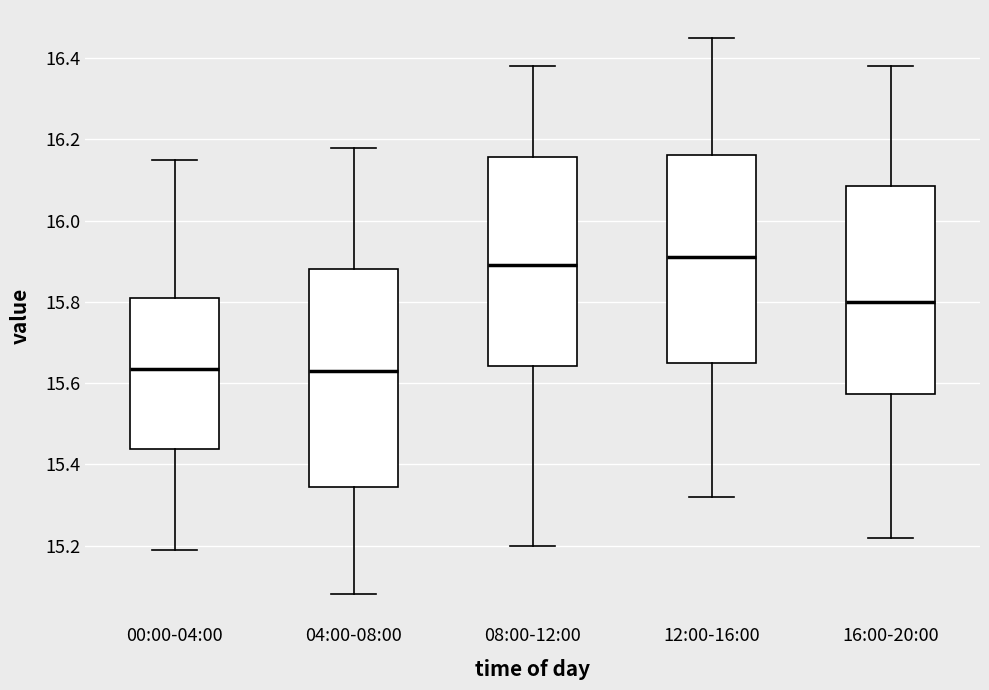

Reading left to right, transcribe this box plot: for each box, give where its median line is, the range the box spans, and where its two whiskers end, as read against the y-axis. The values are not printed on the chart, so give them approximately, as read against the axis.

00:00-04:00: median 15.64, box 15.44 to 15.82, whiskers 15.20 to 16.16
04:00-08:00: median 15.64, box 15.34 to 15.88, whiskers 15.08 to 16.18
08:00-12:00: median 15.90, box 15.64 to 16.16, whiskers 15.20 to 16.38
12:00-16:00: median 15.92, box 15.66 to 16.16, whiskers 15.32 to 16.46
16:00-20:00: median 15.80, box 15.58 to 16.08, whiskers 15.22 to 16.38